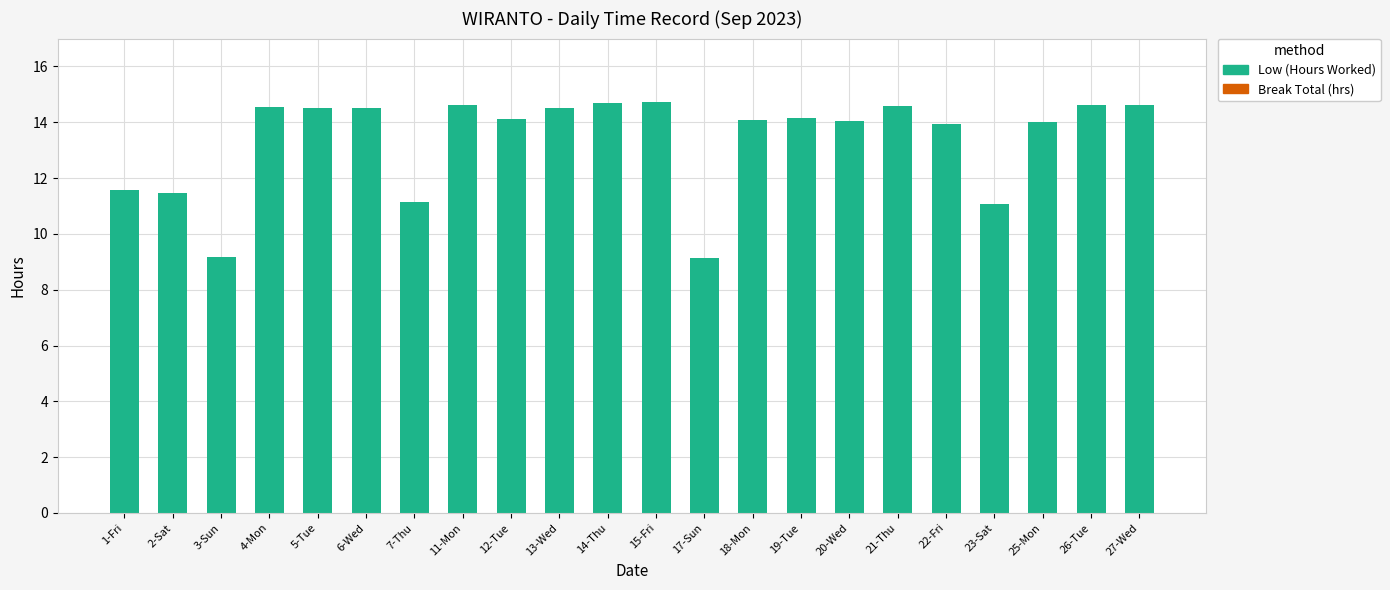

What is the sum of all values?

293.8